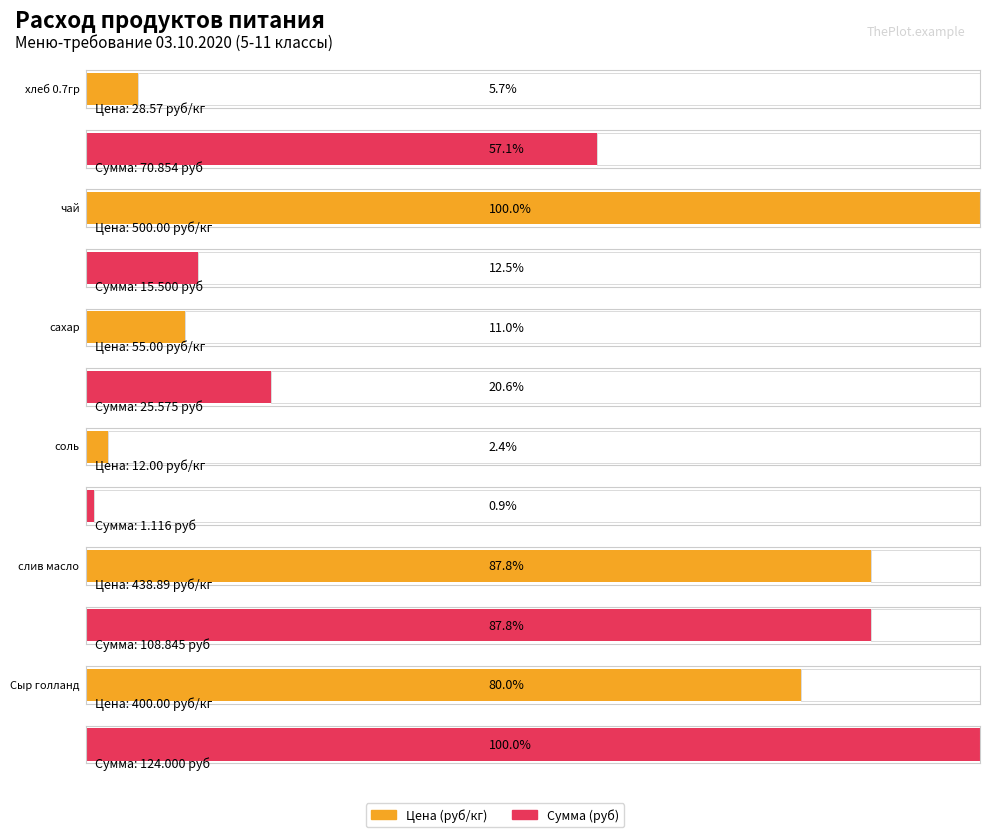

What are all the series names shown in the legend?

Цена (руб/кг), Сумма (руб)